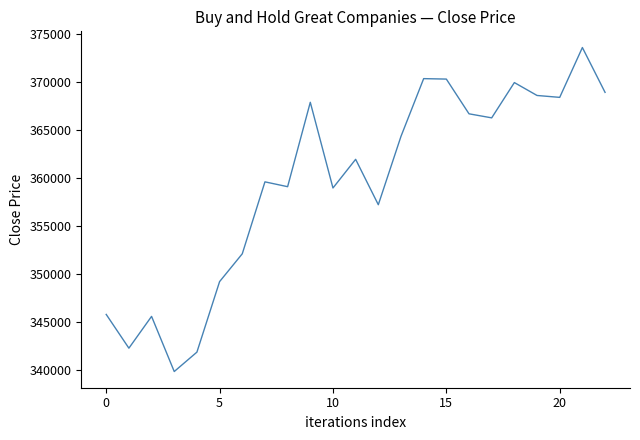

What is the minimum value shown in the chart?

339800